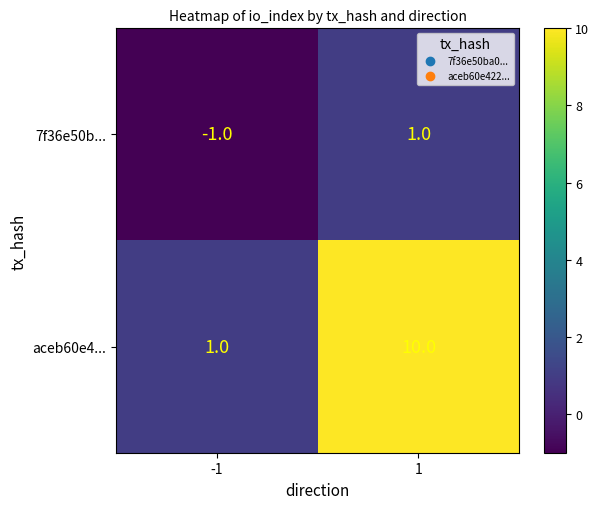

Which category has the lowest value across all series?

-1